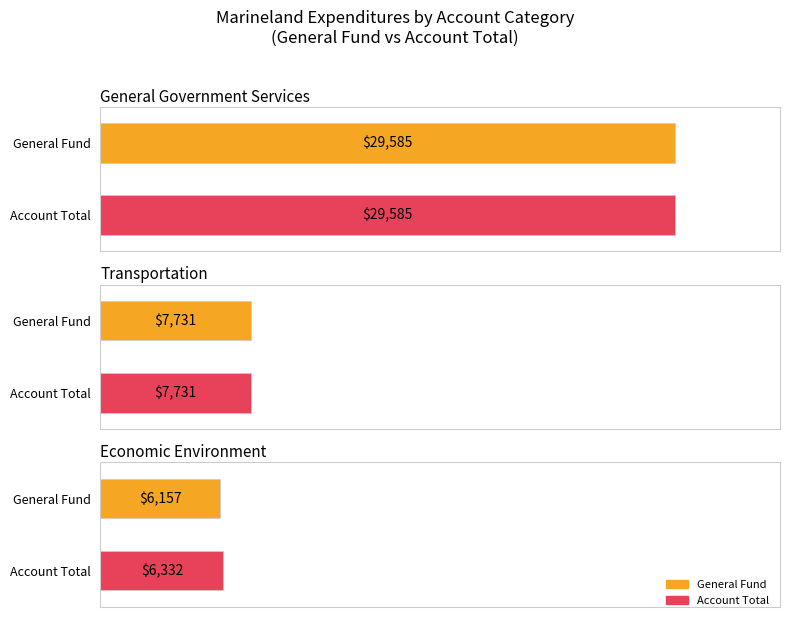

Rank the series at Economic Environment from lowest to highest value.

General, Account Total